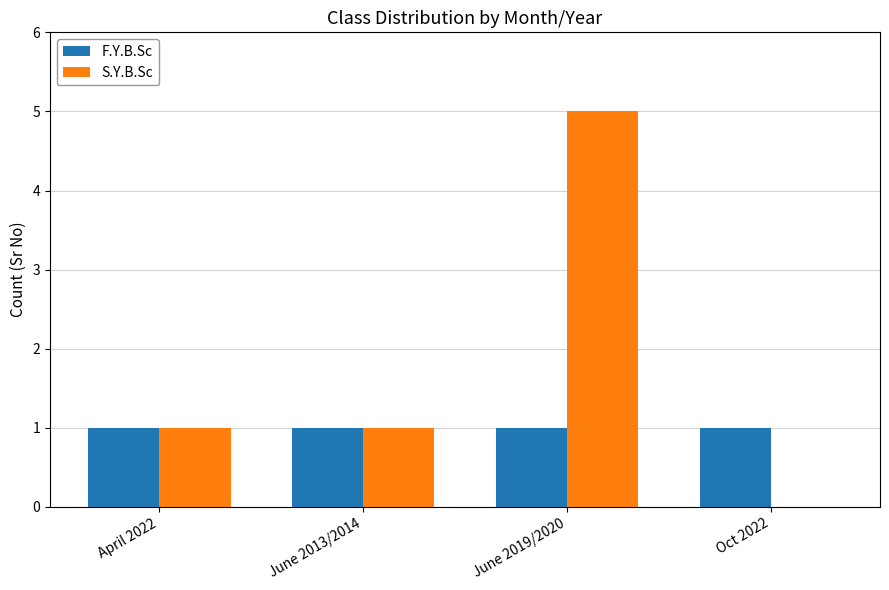

True or false: S.Y.B.Sc has a value of 0 at Oct 2022.

True